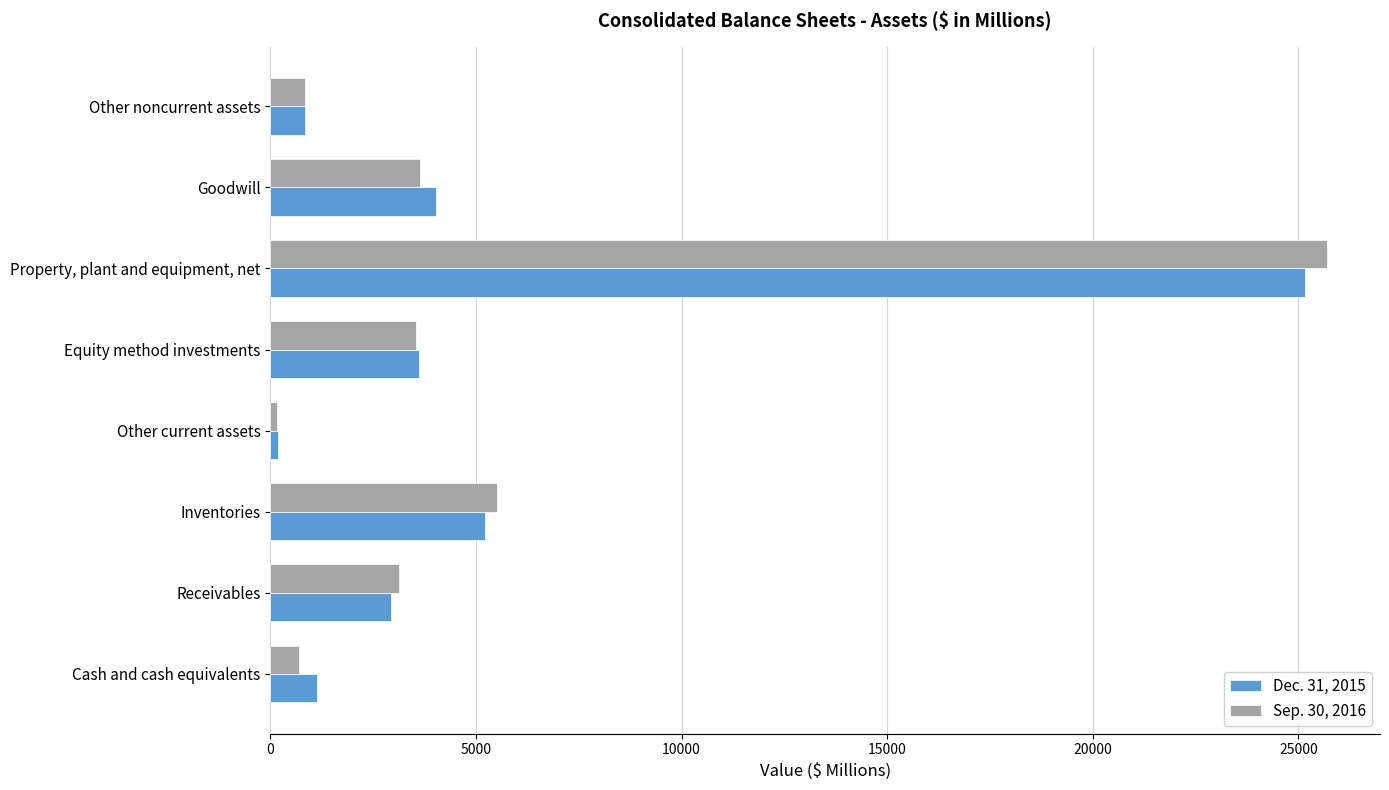

At which category does the chart reach its peak across all series?

Property, plant and equipment, net